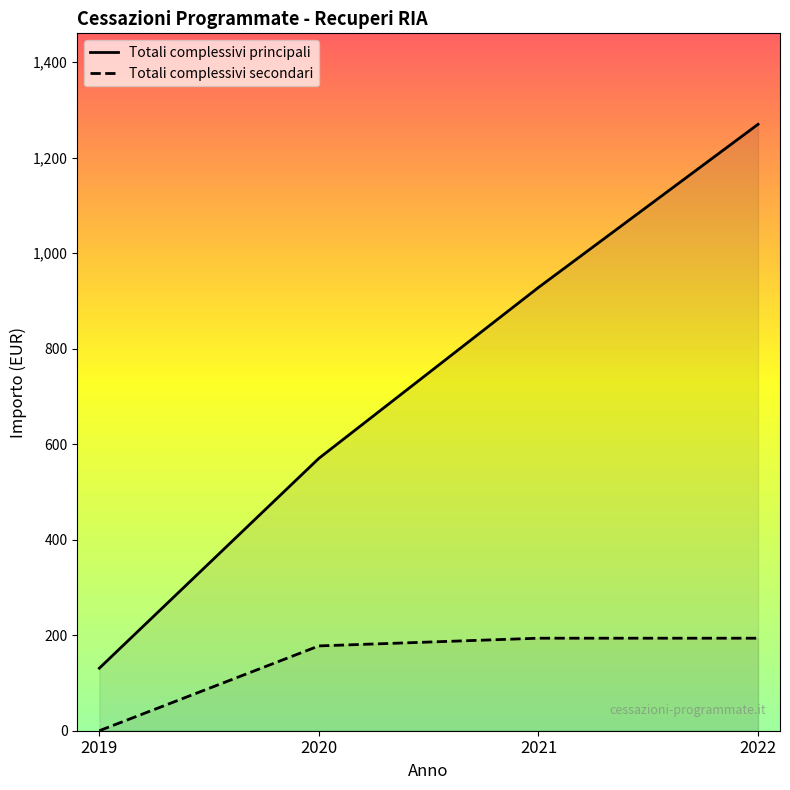

What is the minimum value for Totali complessivi principali?

130.9